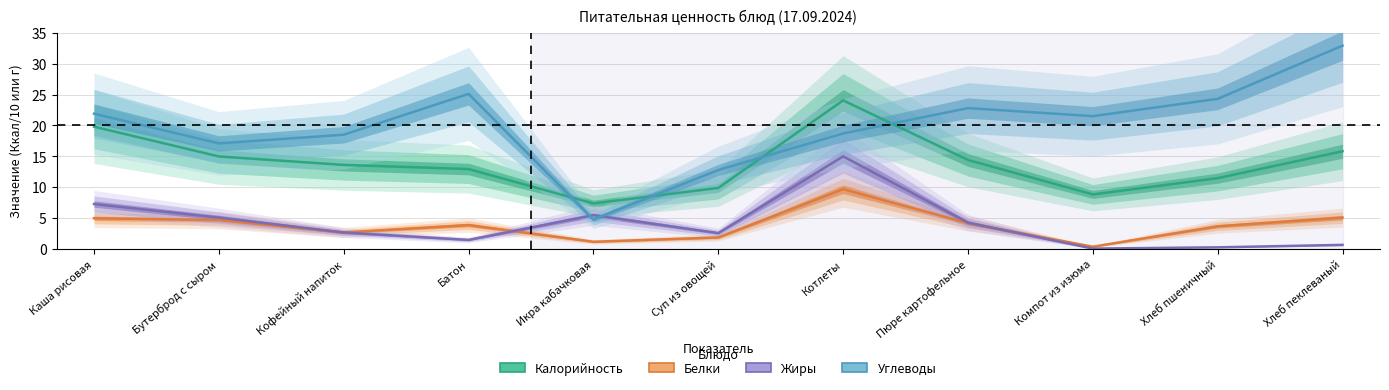

At Пюре картофельное, list the series in order from smallest to largest.

Белки, Жиры, Калорийность, Углеводы